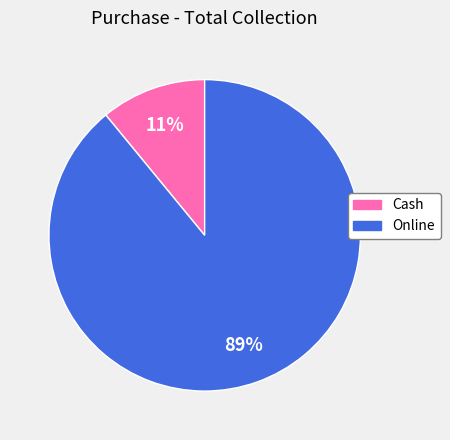

To the nearest percent, what percentage of the pie is Cash?

11%